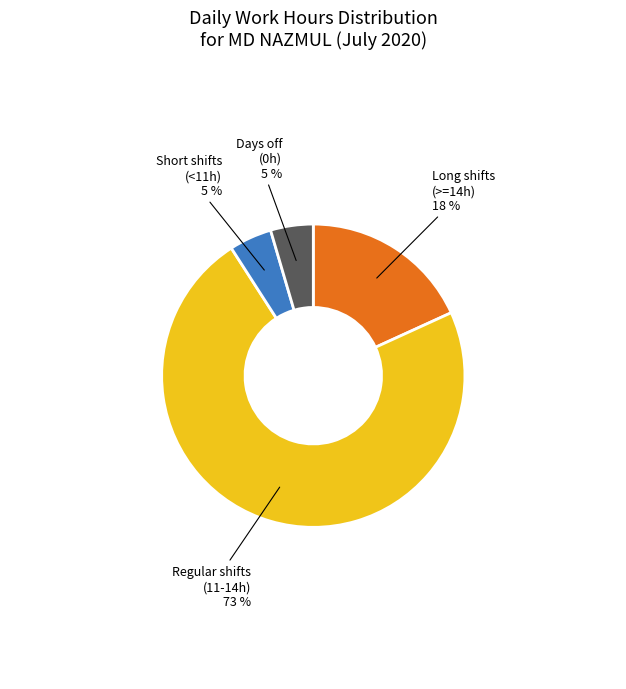

To the nearest percent, what is the average slice percentage?

25%